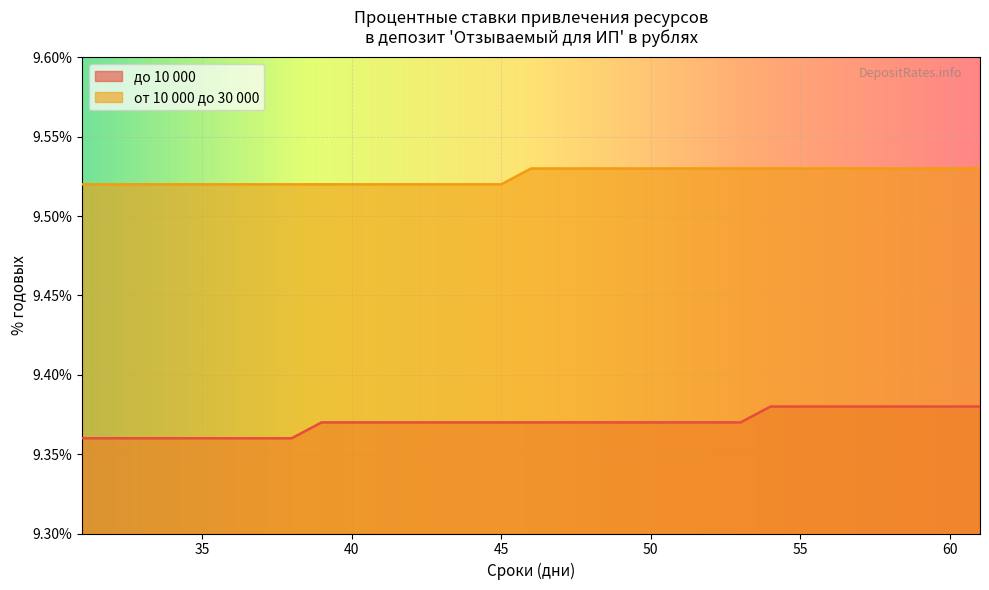

True or false: от 10 000 до 30 000 and до 10 000 cross at least once.

False